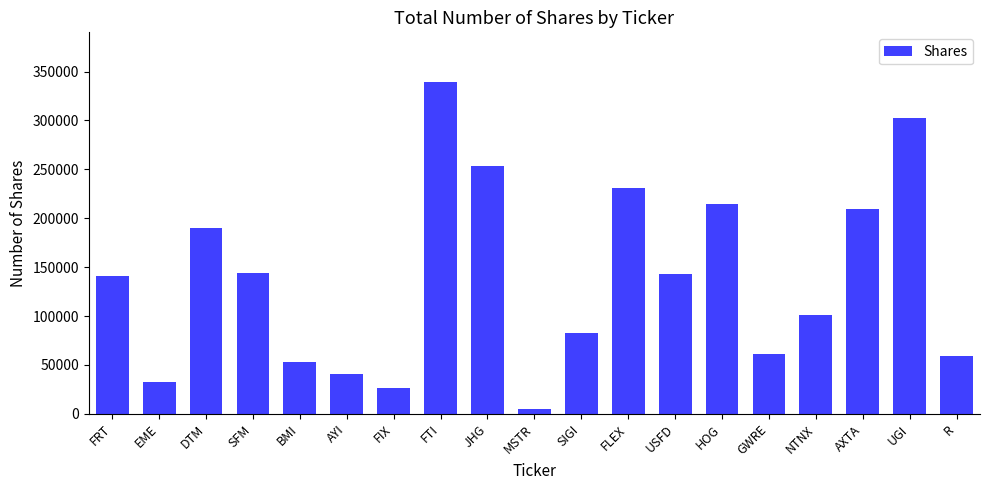

What is the greatest value displayed?

339172